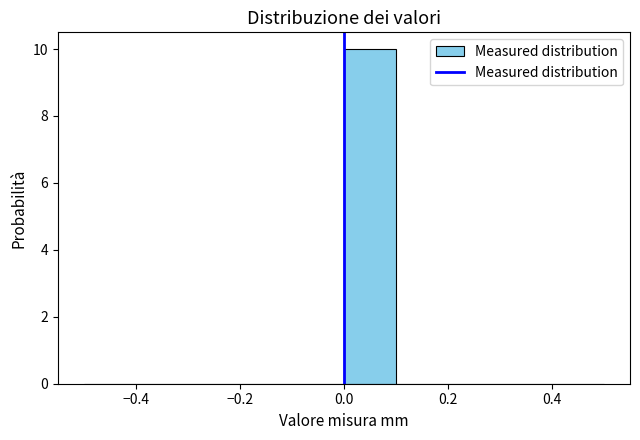

Reading left to right, list every bar in this chart as the range it spans on the x-axis followed by its height. The values are not printed on the chart, so give them approximately, as read against the axis.

-0.5 to -0.4: 0
-0.4 to -0.3: 0
-0.3 to -0.2: 0
-0.2 to -0.1: 0
-0.1 to 0.0: 0
0.0 to 0.1: 10
0.1 to 0.2: 0
0.2 to 0.3: 0
0.3 to 0.4: 0
0.4 to 0.5: 0